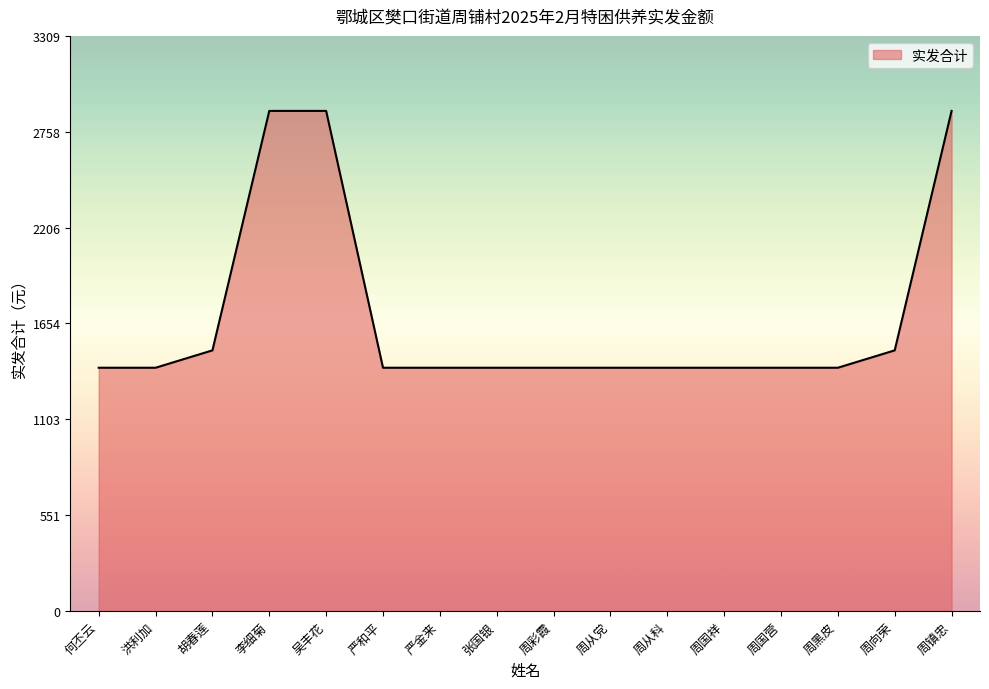

Is it true that the value at 周向荣 is 1500?

True